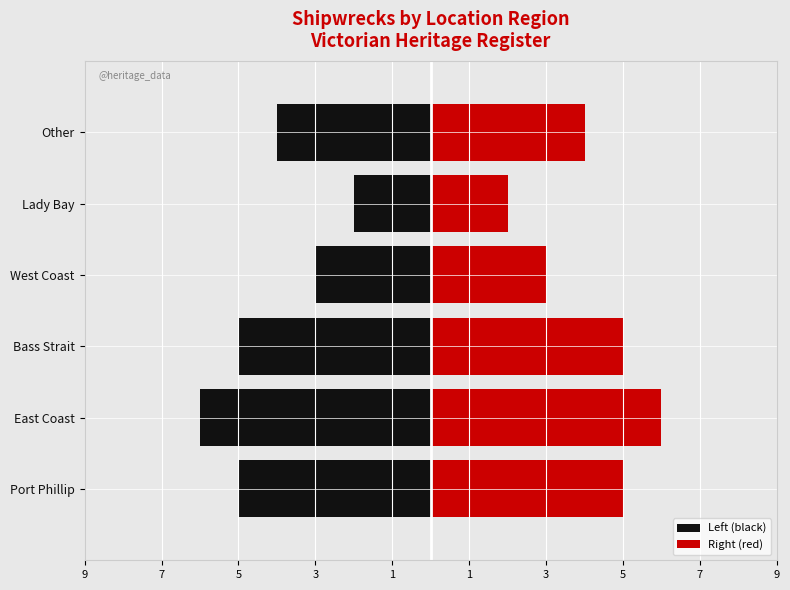

Count the values in the range 3 to 5.

4